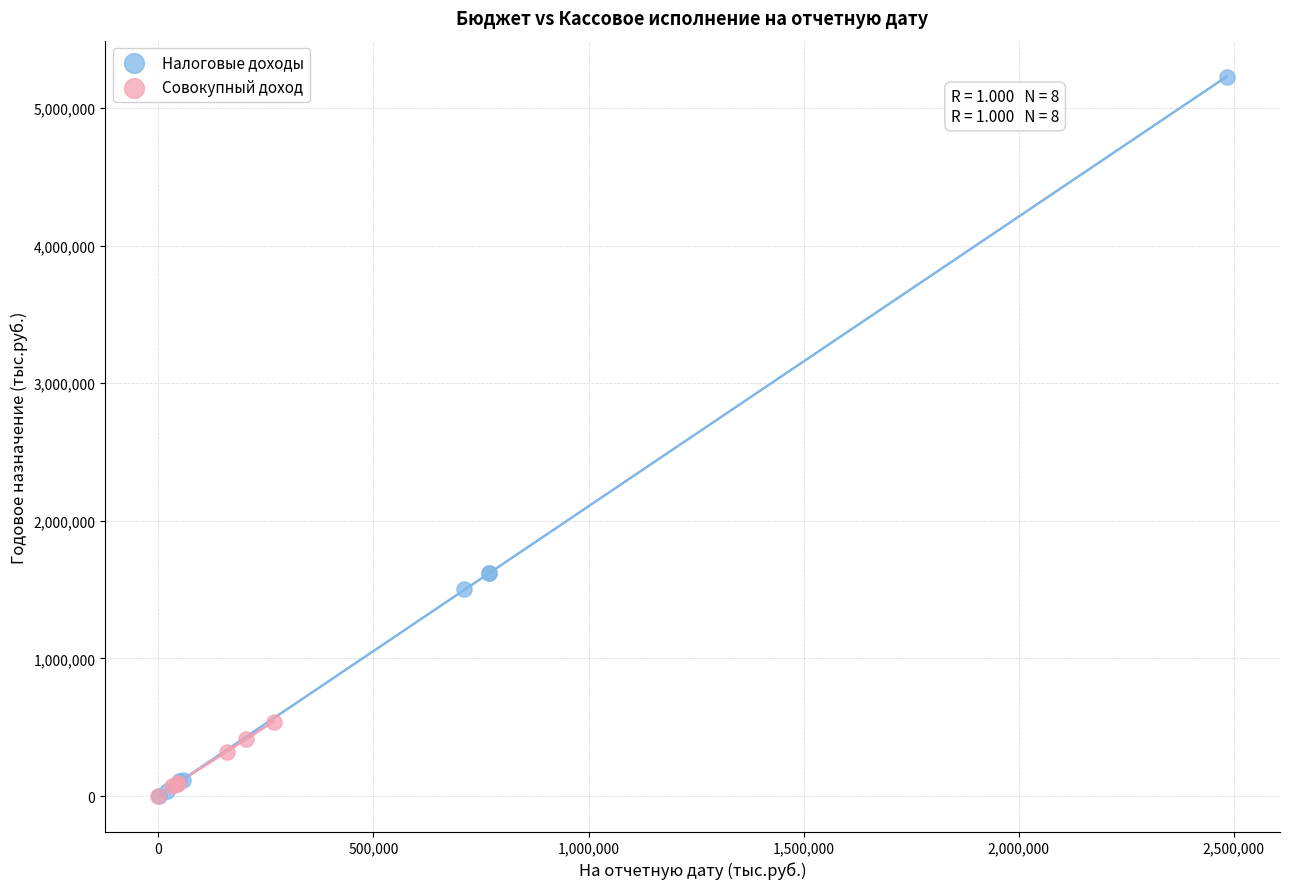

Which series has the largest Y range (max minus min)?

Налоговые доходы